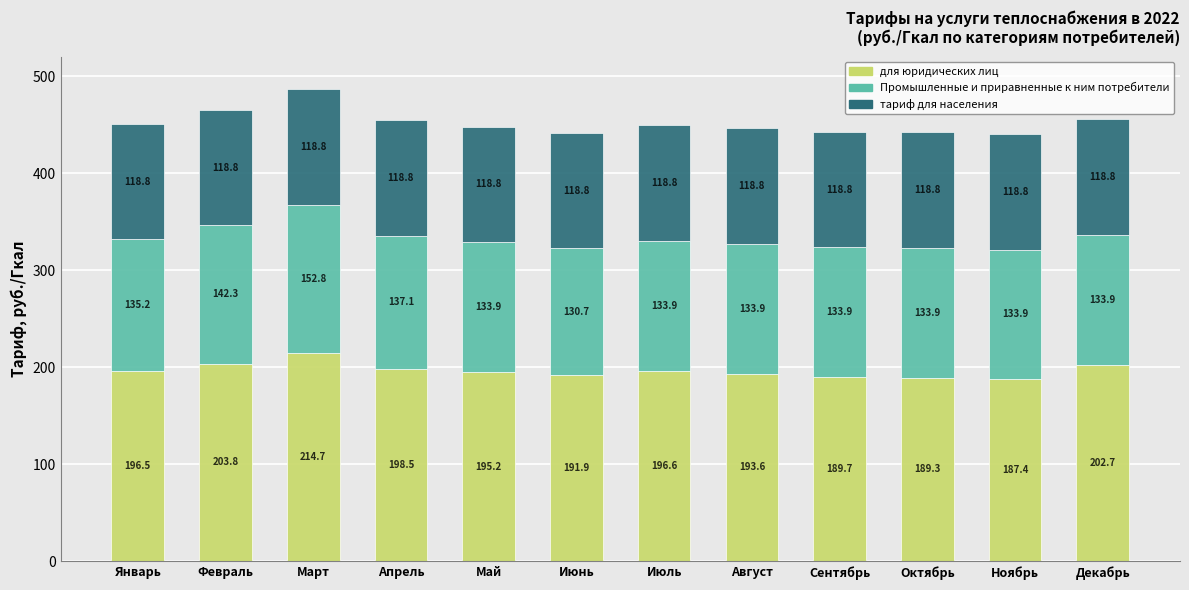

What is the total value across all series at Октябрь?

442.1